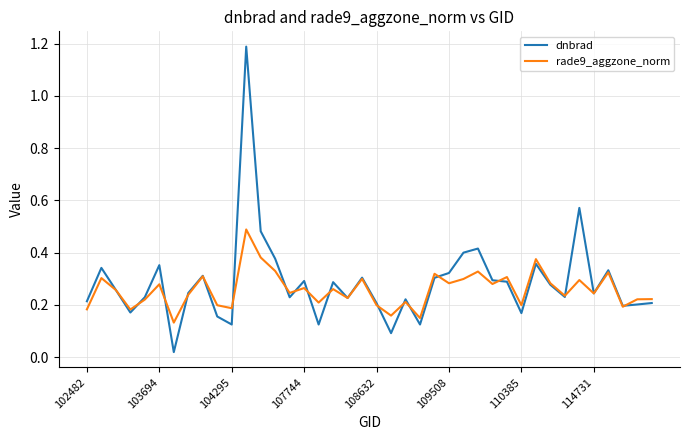

What is the highest value of the dnbrad series?

1.2